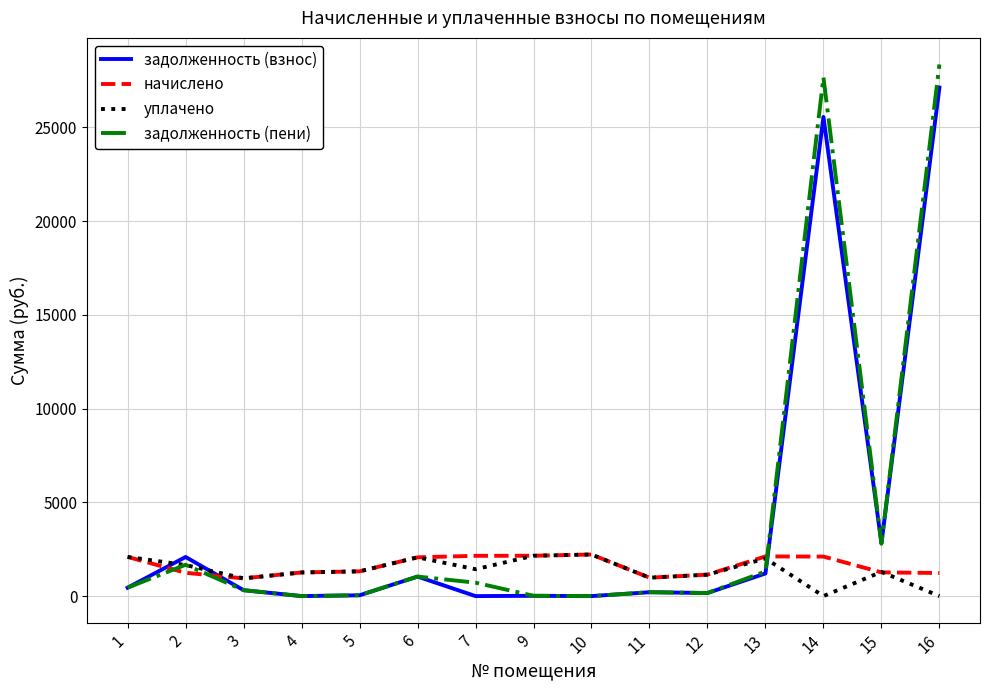

Which series has the widest spread of values?

задолженность (пени)